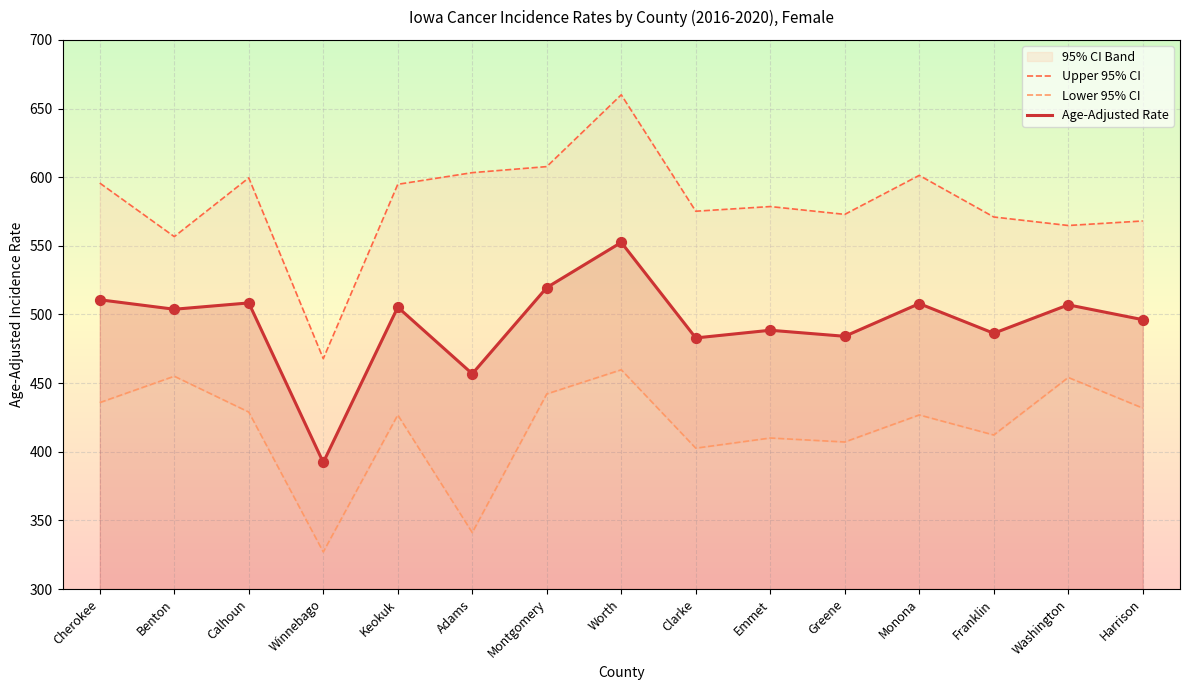

What is the total value across all series at Clarke?

1460.7